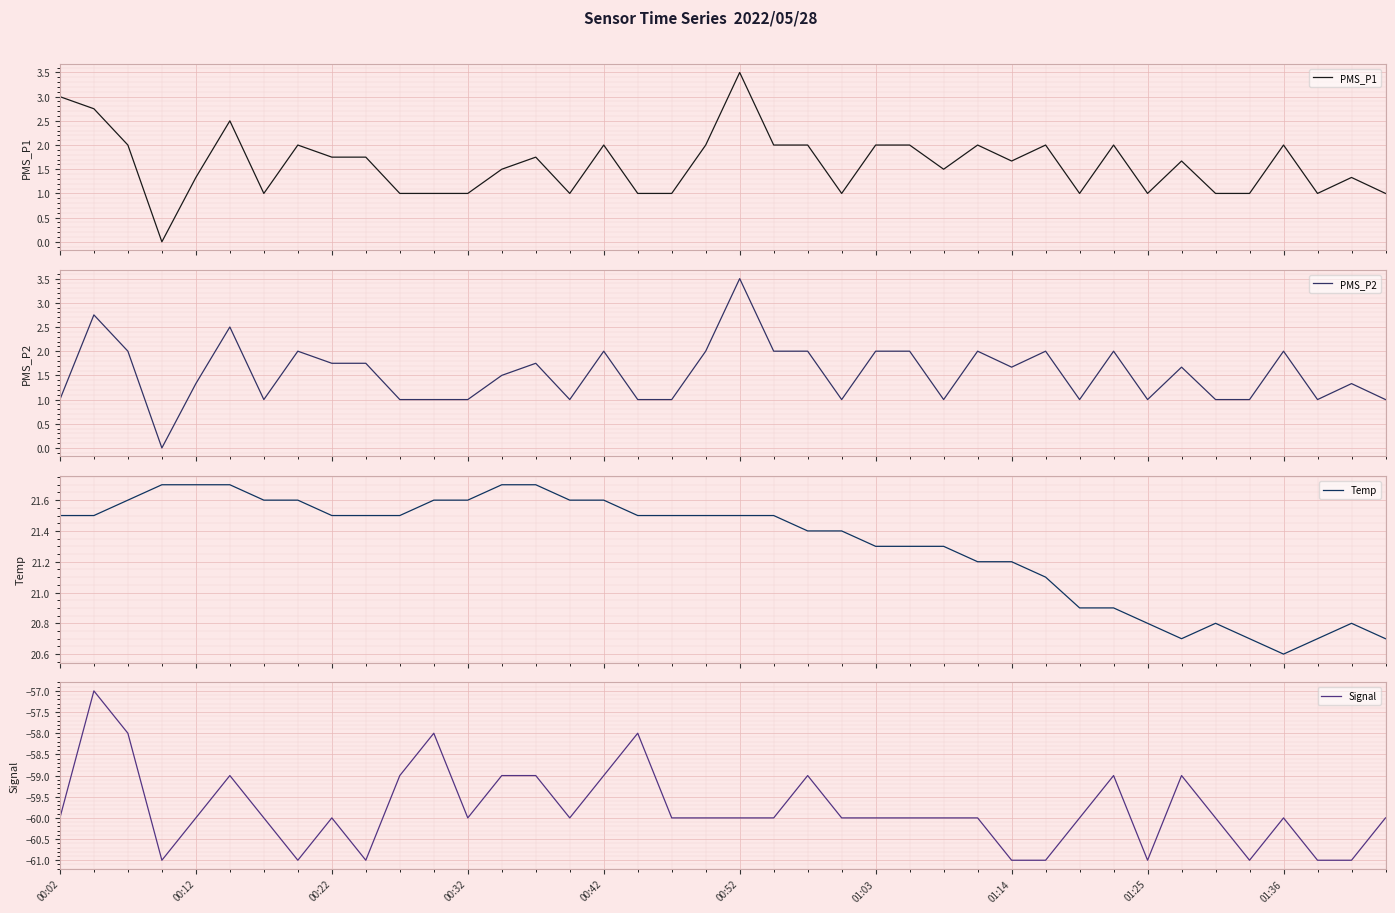

What is the average value of the PMS_P2 series?

1.5